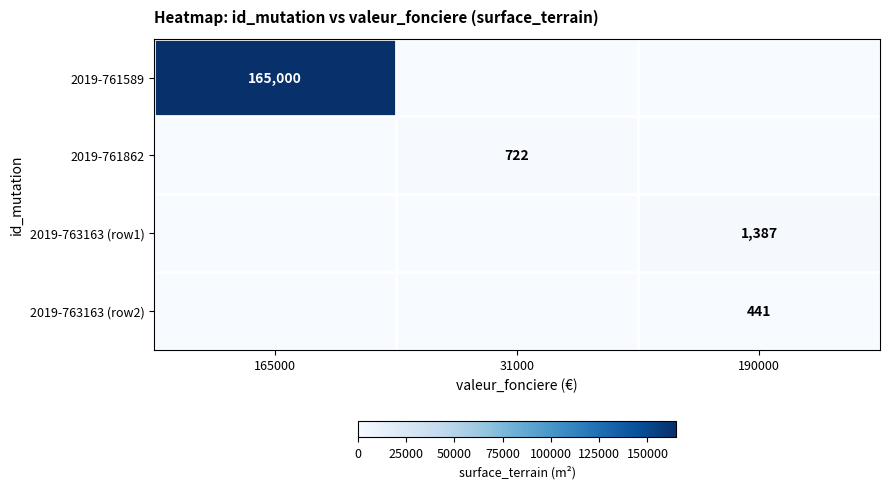

Is the value of 2019-763163 (row2) at 190000 greater than the value of 2019-763163 (row1) at 190000?

No